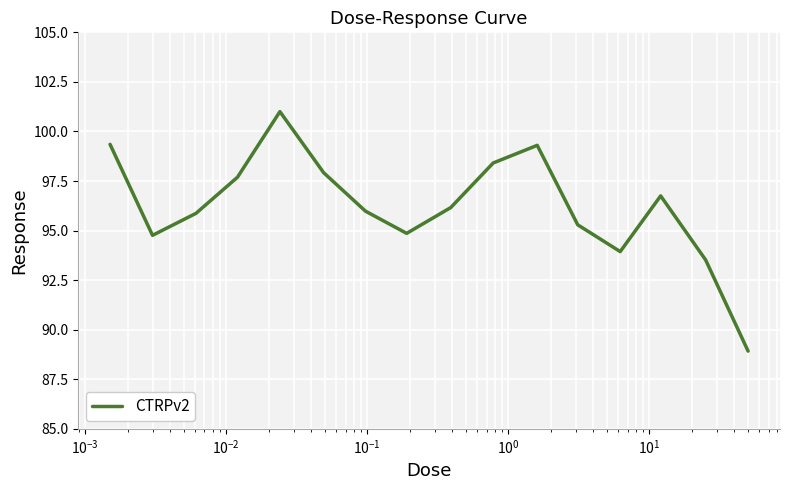

What is the difference between the maximum and minimum values?

12.1